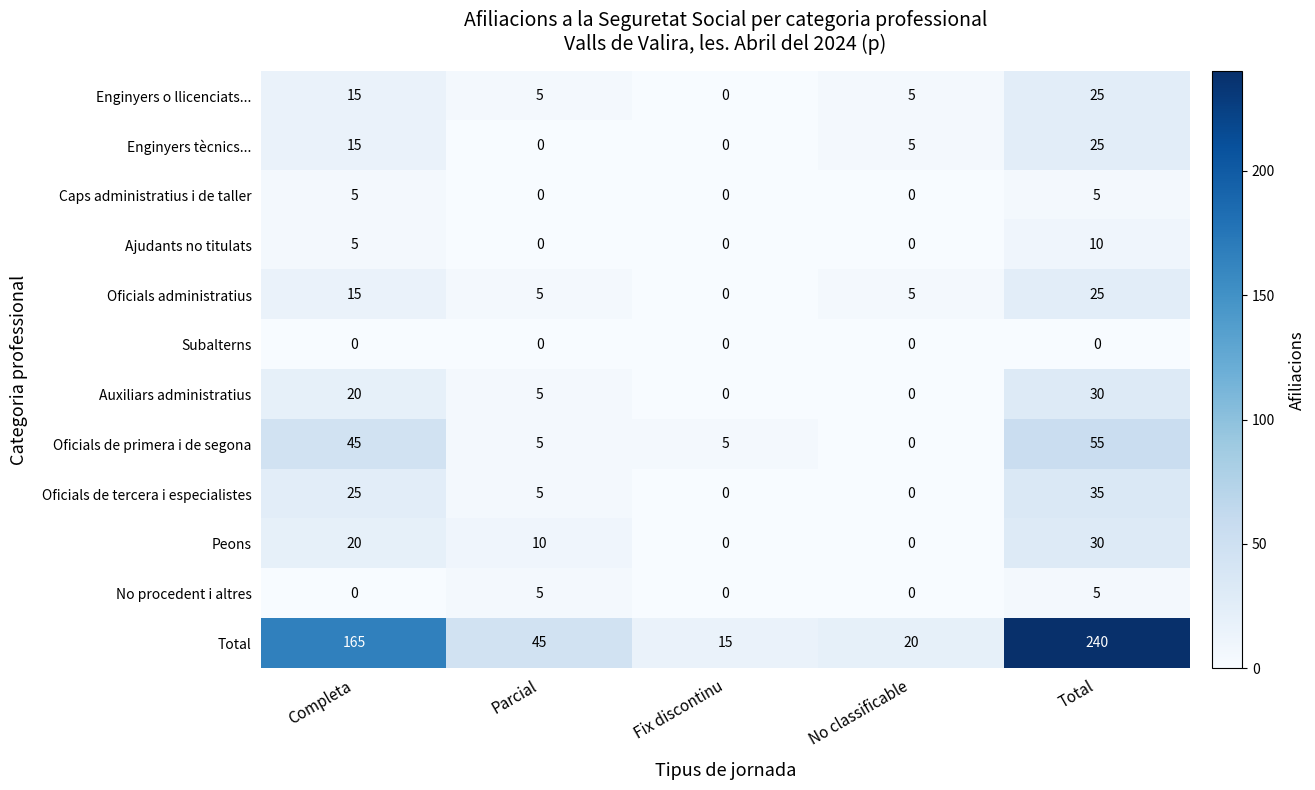

The value of Caps administratius i de taller at Completa is 7. True or false?

False